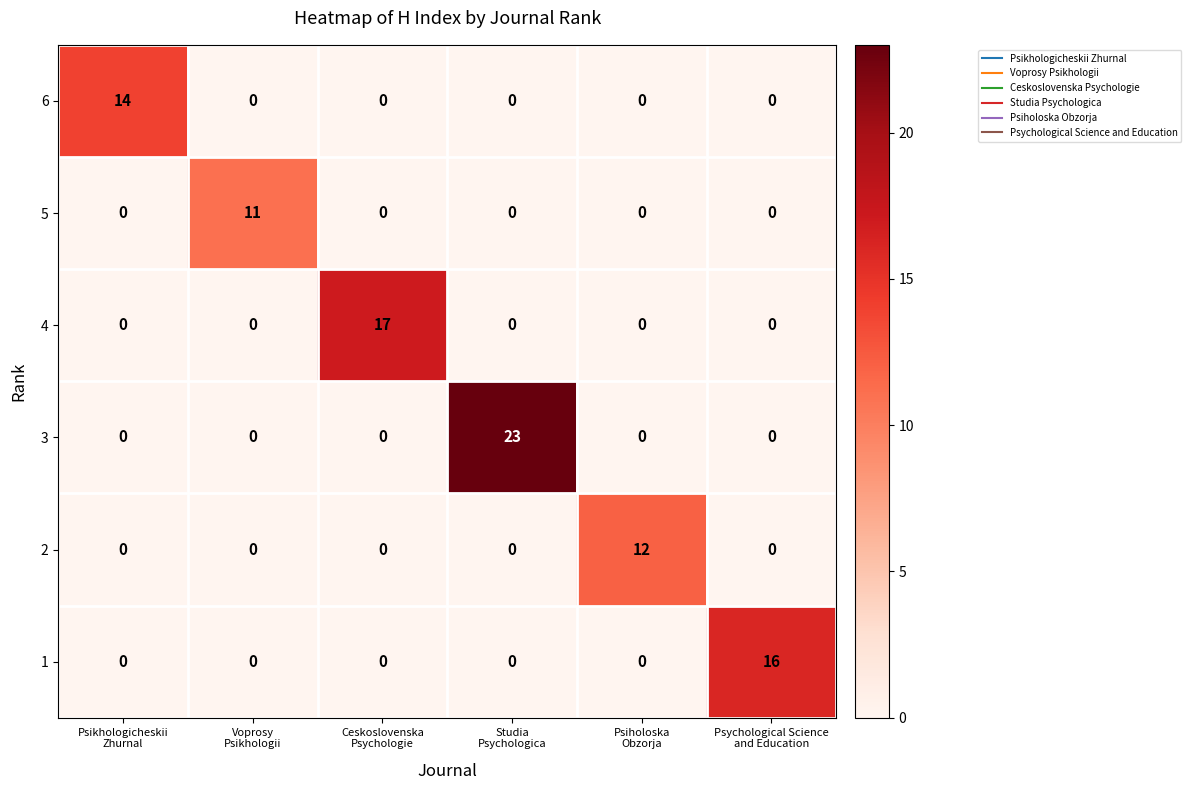

What is the total value across all series at Studia
Psychologica?

23